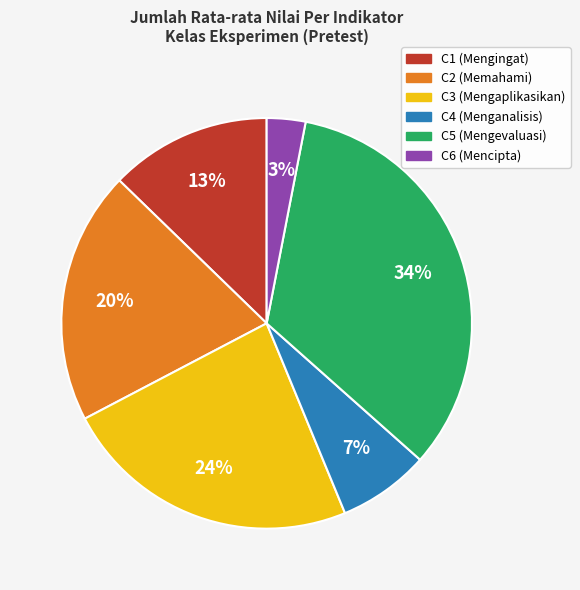

How many segments does this pie chart have?

6